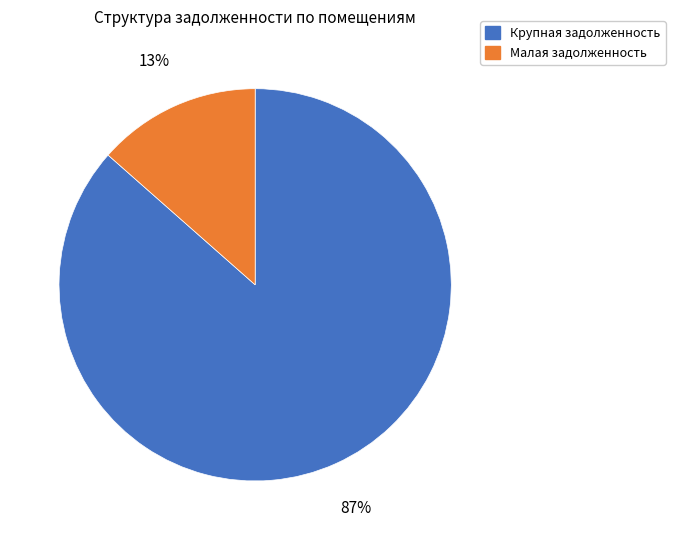

Is there a majority slice in this chart?

Yes